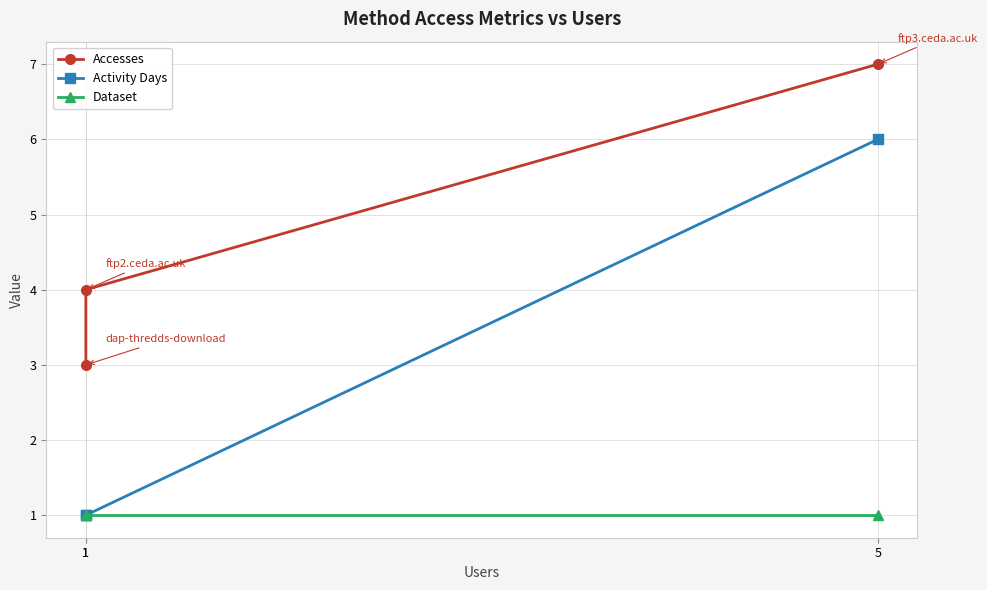

Rank the series by their average value, from highest to lowest.

Accesses, Activity Days, Dataset